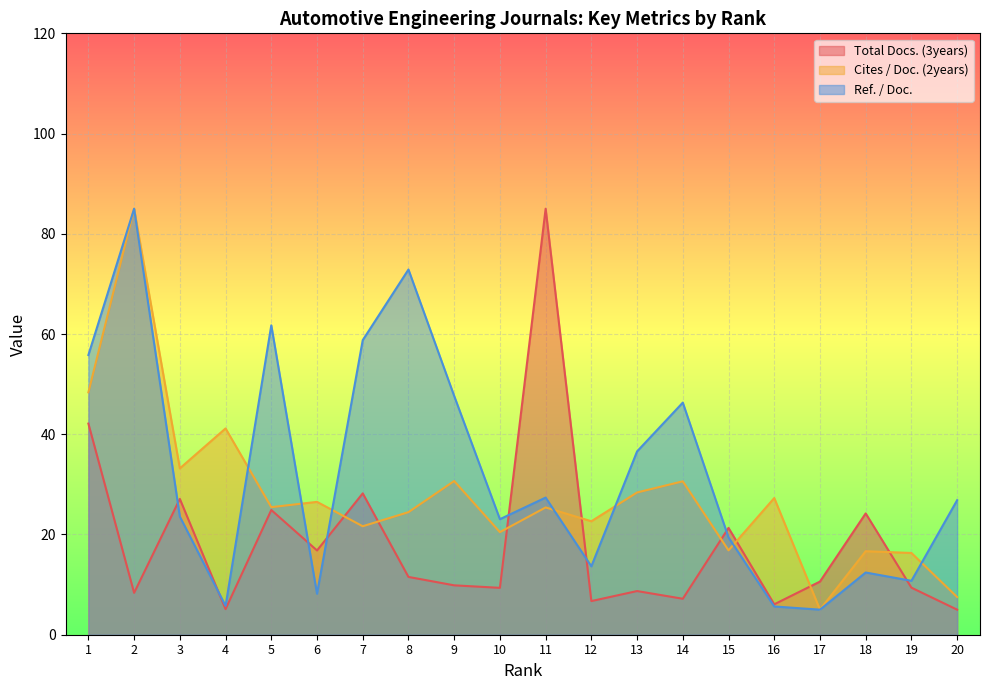

At which category is the sum across all series the highest?

2